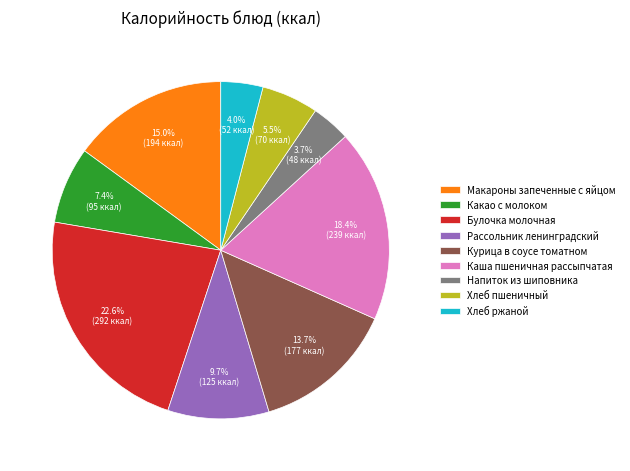

What is the largest slice in the pie chart?

Булочка молочная